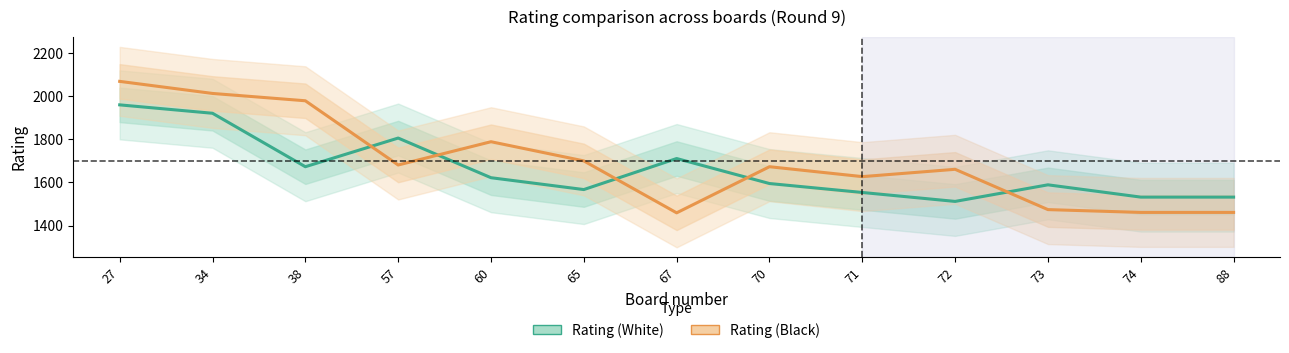

At how many categories does at least one series exceed 1565?

11